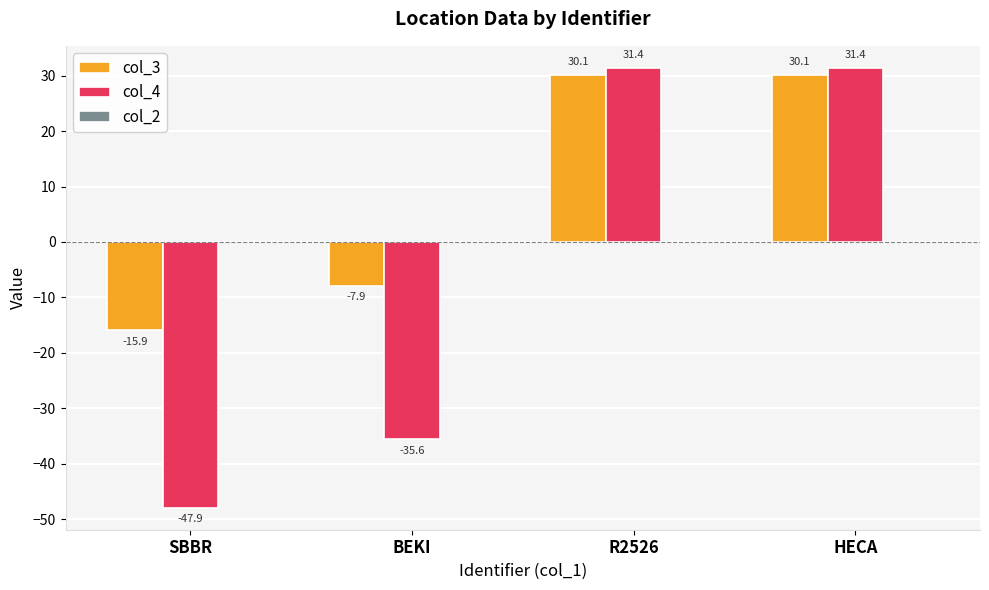

How many bars are there in total?

8